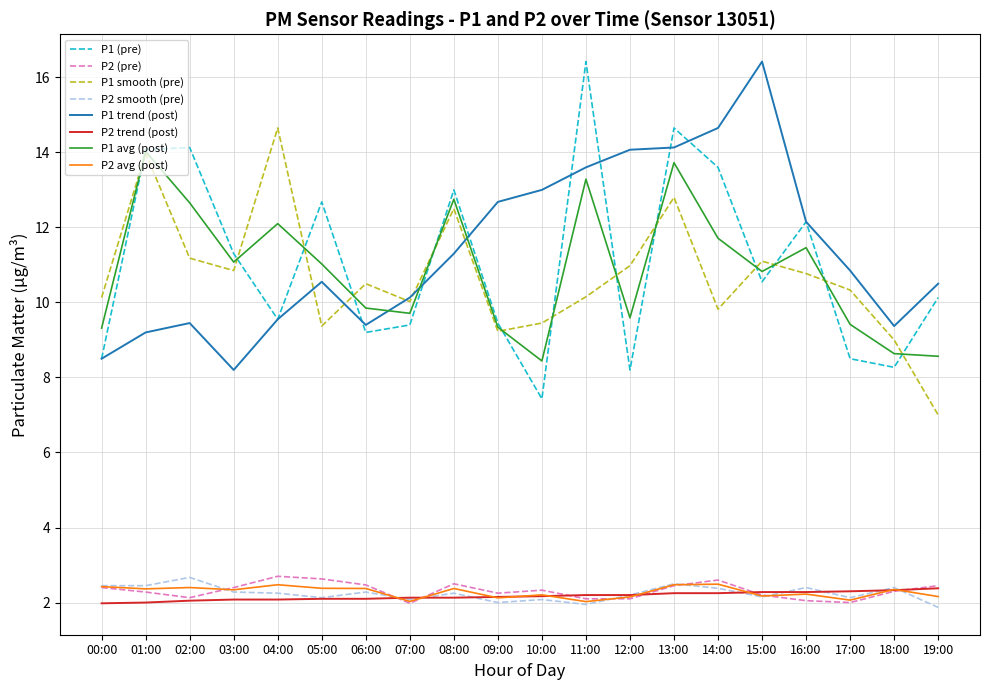

What is the total value across all series at 07:00?

47.5